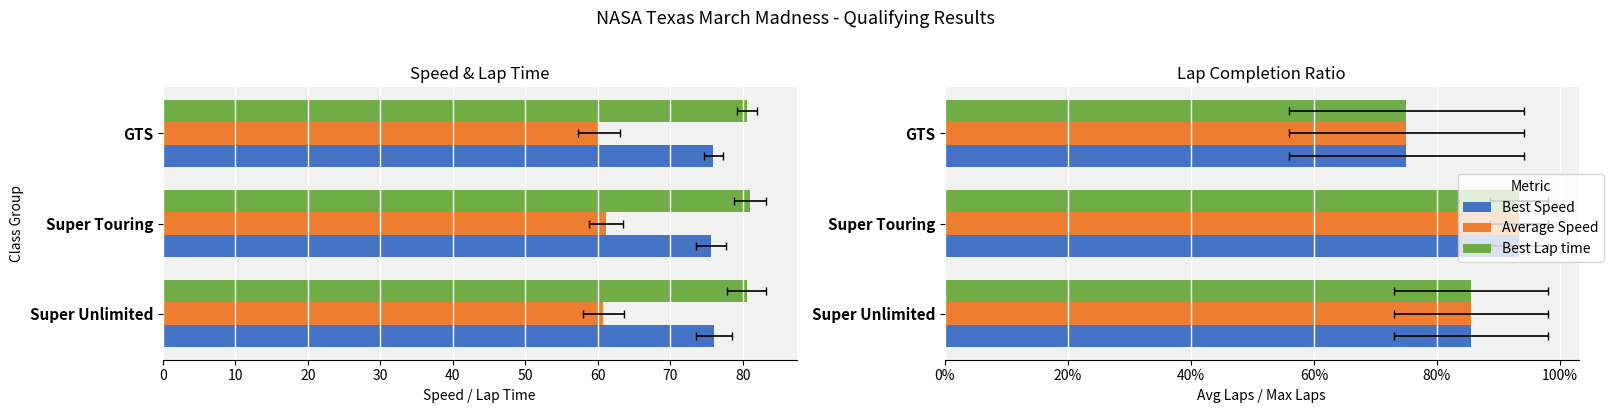

What is the maximum value for Average Speed?

0.9